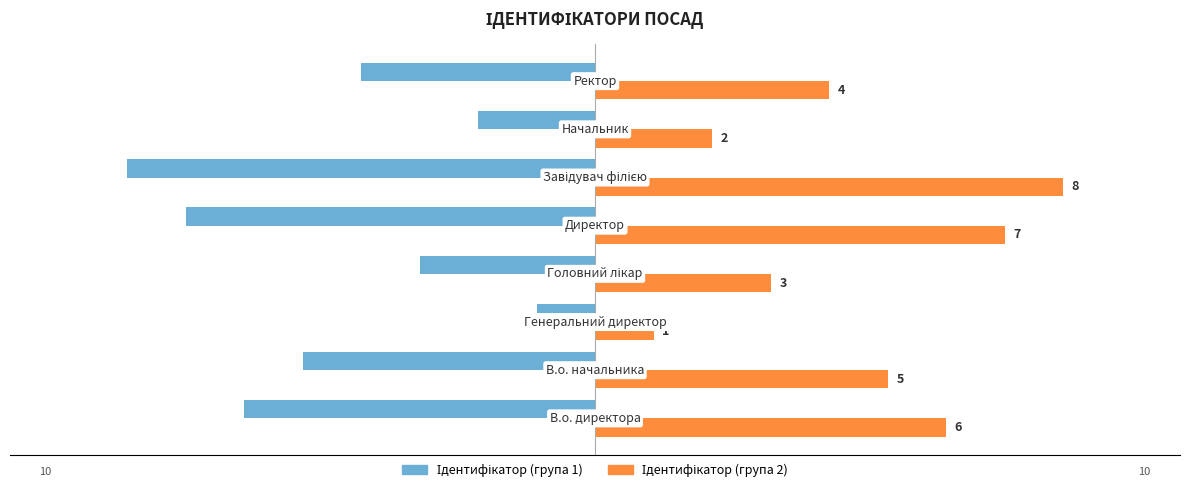

What is the minimum value shown in the chart?

-8